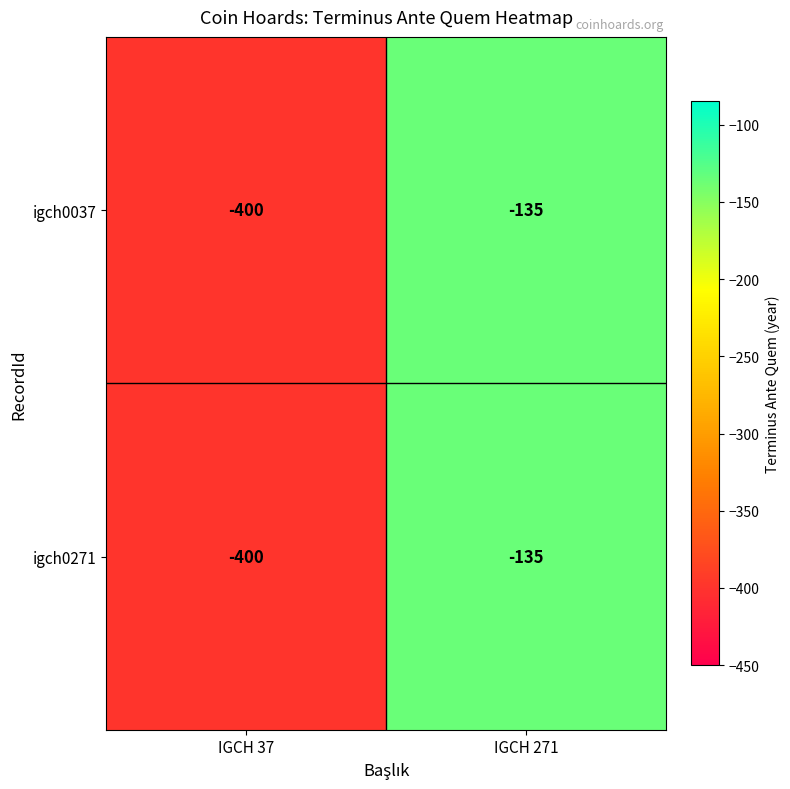

At which label is igch0037 closest to -267?

IGCH 271